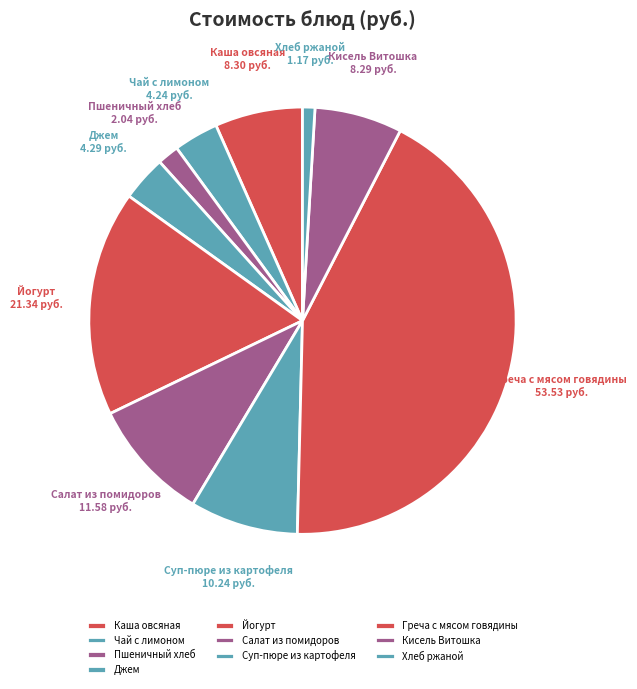

Which has a higher value, Чай с лимоном or Суп-пюре из картофеля?

Суп-пюре из картофеля